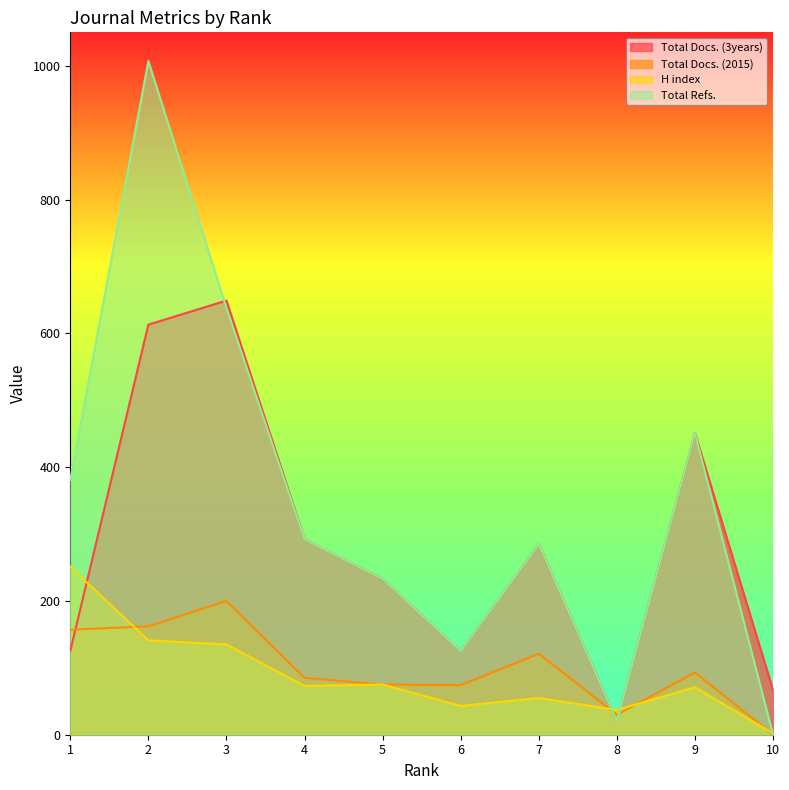

What is the spread (max minus min) of values at 1?

256